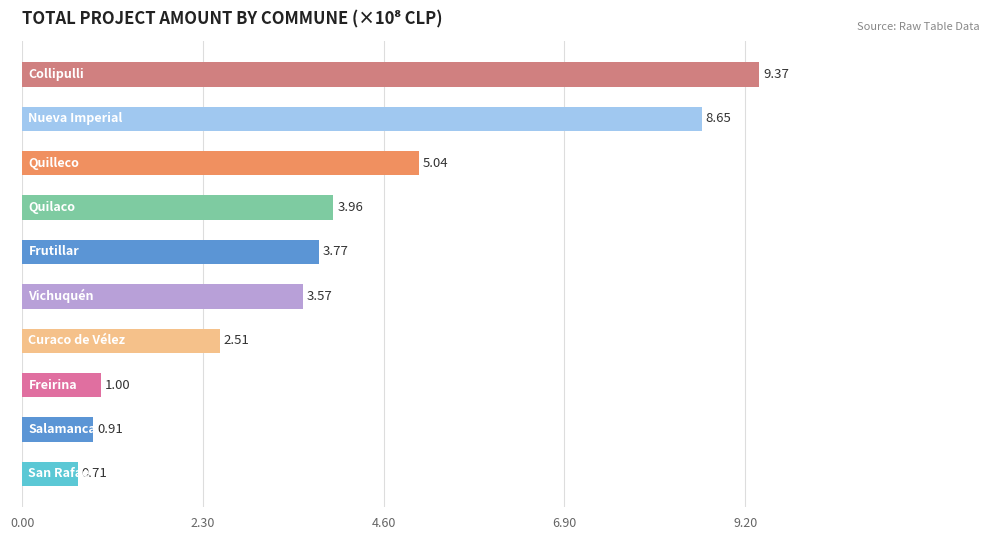

What is the average value?

3.9